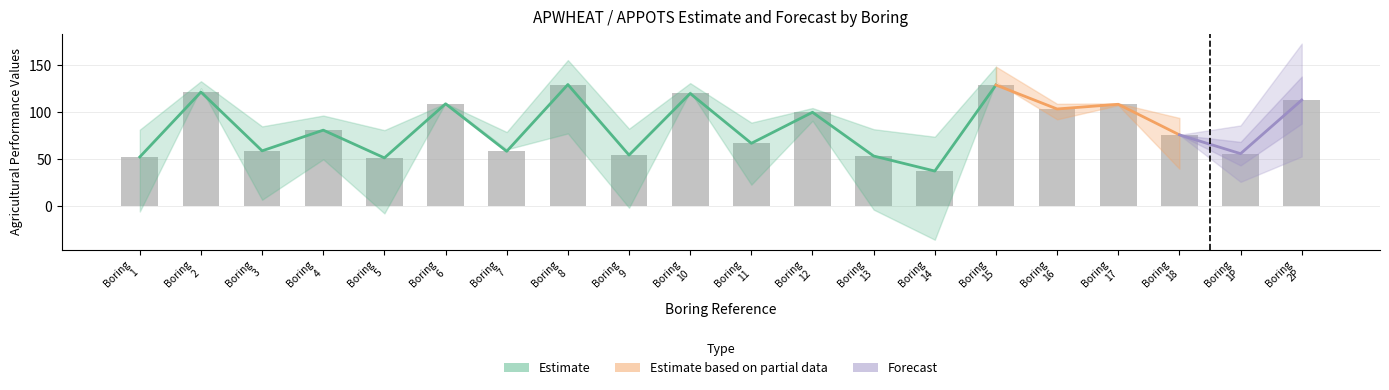

What is the lowest value of the APPOTS series?

37.0